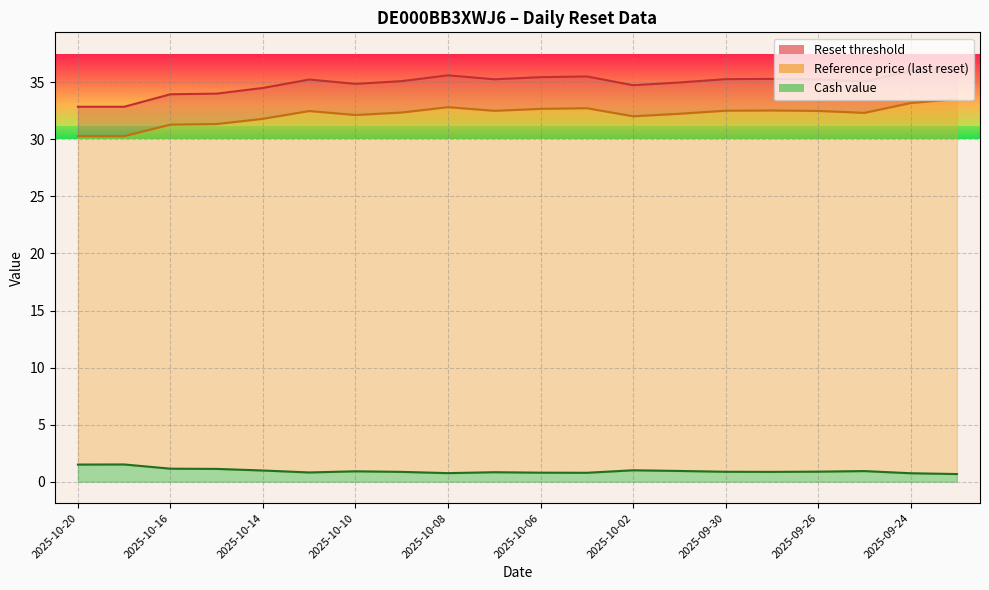

What are all the series names shown in the legend?

Cash value, Reset threshold, Reference price